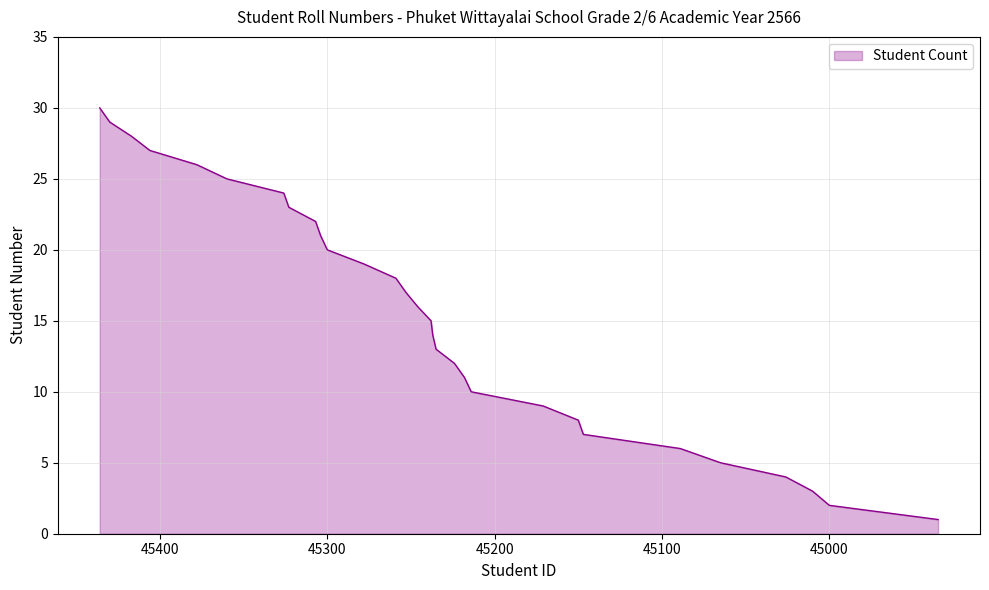

Which category has the lowest value across all series?

44935